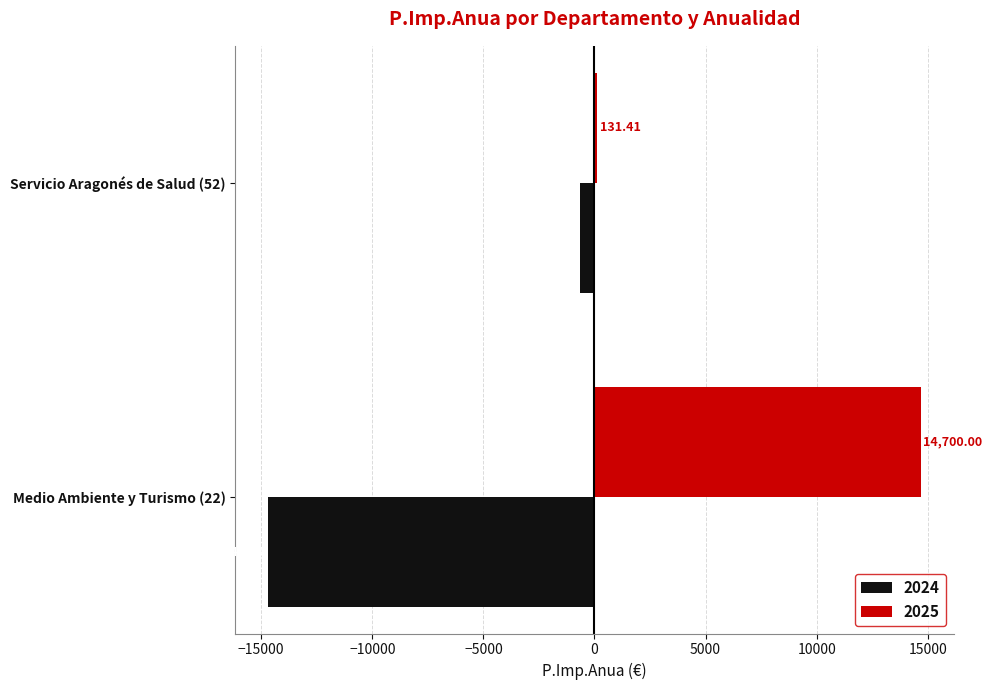

List the labels in order of 2025 value, smallest first.

Servicio Aragonés de Salud (52), Medio Ambiente y Turismo (22)